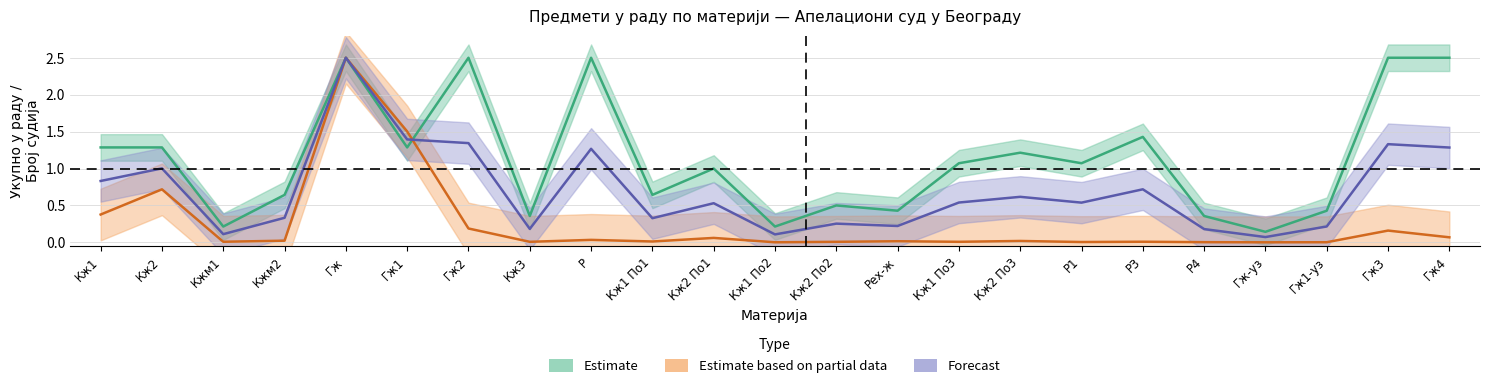

Which label corresponds to the largest value in the chart?

Гж